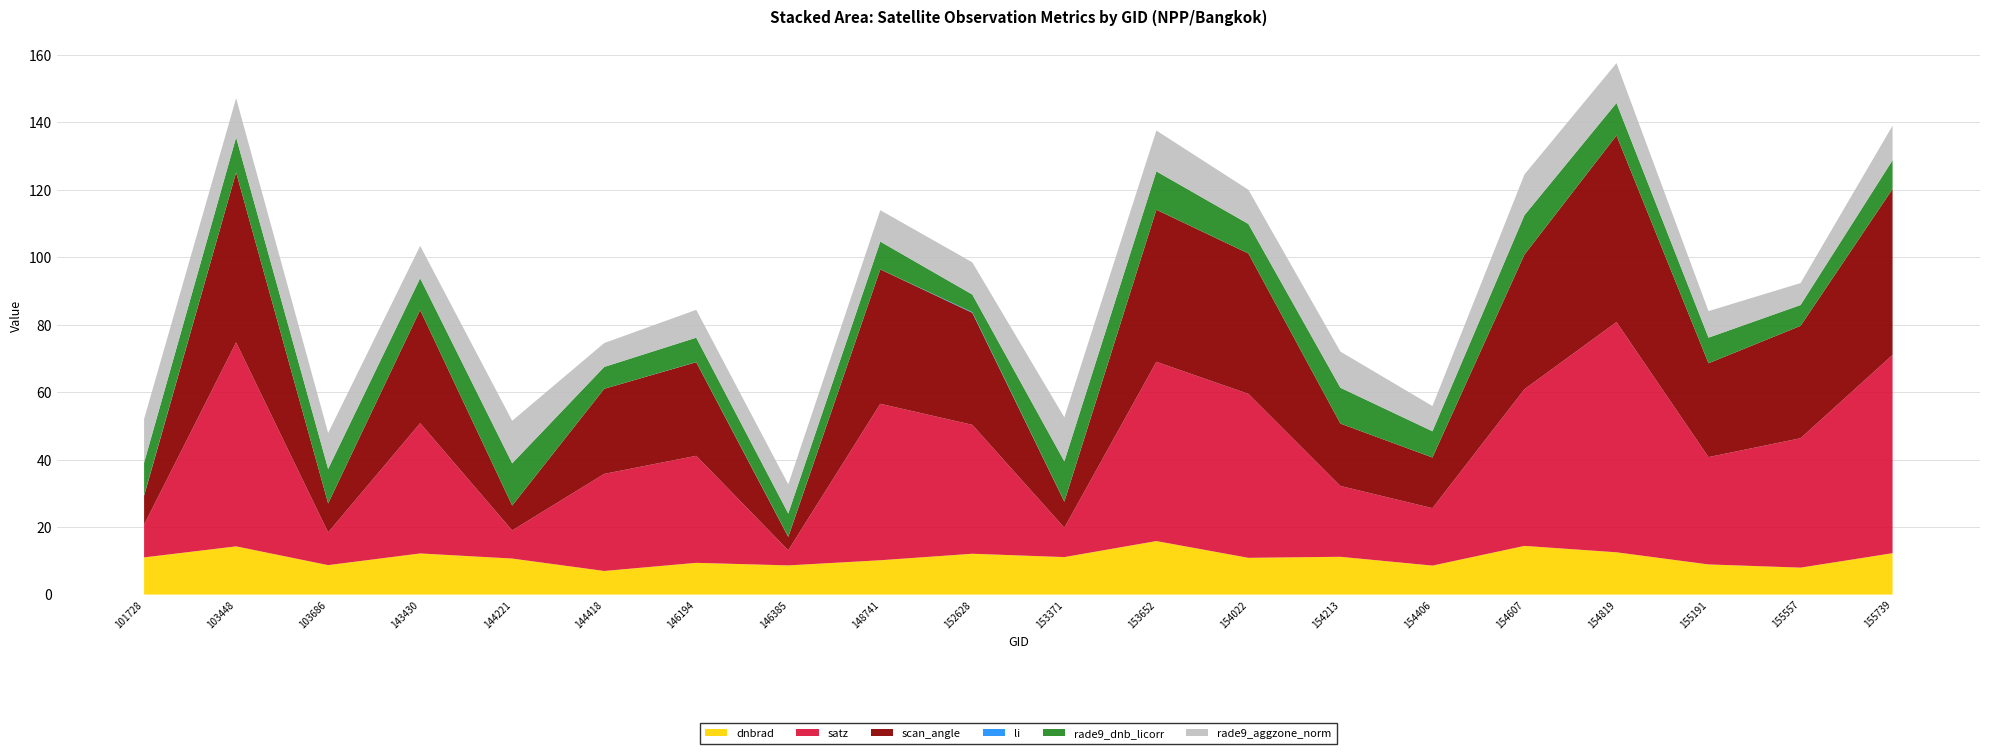

Reading right to left, what are all the values shown in this chart?

dnbrad: 12.3	8.0	8.9	12.5	14.4	8.6	11.2	10.9	15.9	11.1	12.1	10.2	8.6	9.4	7.0	10.7	12.2	8.7	14.3	11.0
satz: 58.8	38.4	31.8	68.2	46.5	17.0	21.0	48.6	53.1	8.7	38.2	46.4	4.5	31.7	28.8	8.3	38.6	9.7	60.5	9.7
scan_angle: 49.2	33.3	27.8	55.3	39.9	15.0	18.5	41.6	45.1	7.7	33.2	39.8	4.0	27.7	25.2	7.4	33.5	8.6	50.4	8.6
li: 0.0	0.0	0.0	0.0	0.0	0.0	0.0	0.0	0.0	0.1	0.2	0.0	0.1	0.0	0.0	0.0	0.0	0.0	0.0	0.2
rade9_dnb_licorr: 8.5	6.2	7.6	9.6	11.7	7.8	10.6	8.8	11.4	11.9	5.2	8.2	6.8	7.2	6.5	12.5	9.4	10.2	10.4	9.6
rade9_aggzone_norm: 10.2	6.5	7.9	11.8	12.1	7.5	10.7	10.1	12.1	13.0	9.5	9.3	8.6	8.3	7.1	12.6	9.6	10.7	11.6	12.9